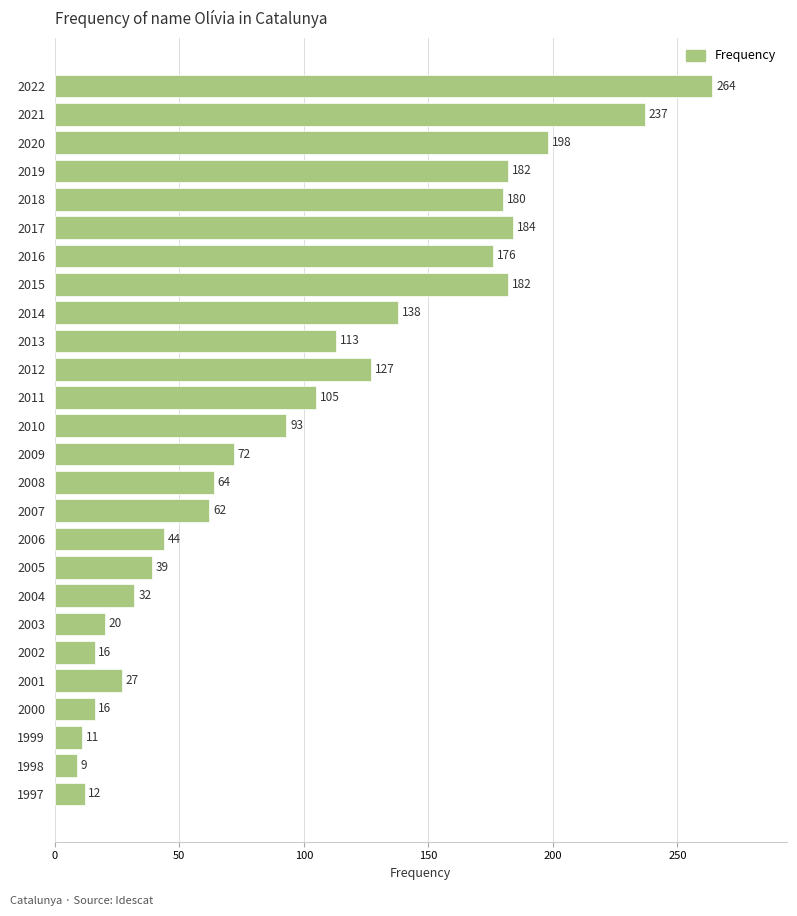

What is the minimum value shown in the chart?

9